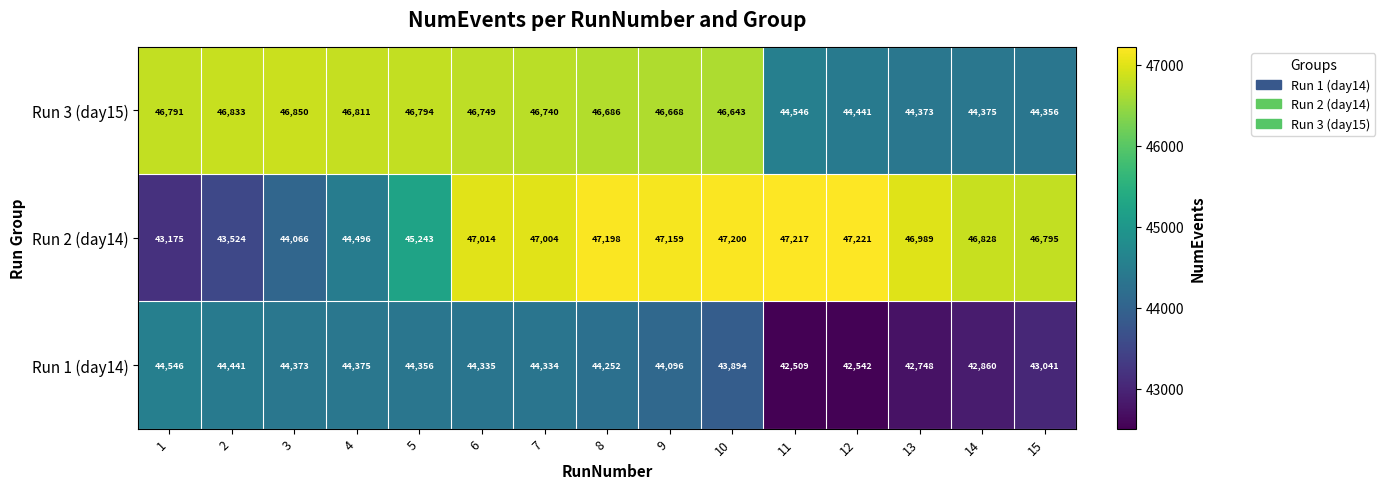

True or false: Run 3 (day15) has a value of 44375 at 14.

True